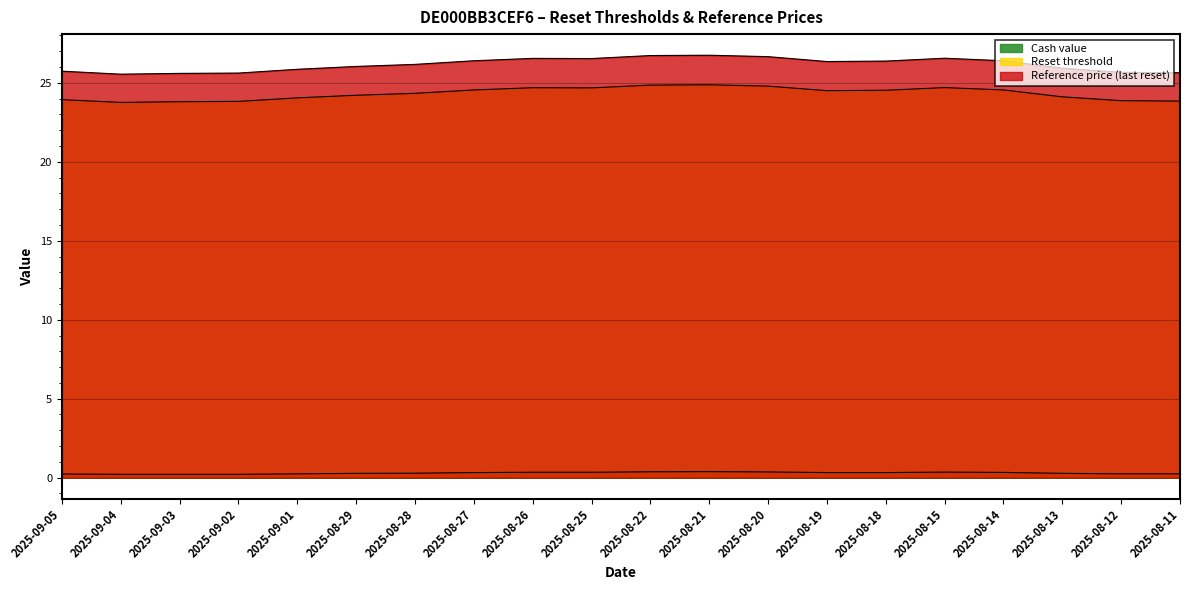

List the labels in order of Reset threshold value, largest first.

2025-08-21, 2025-08-22, 2025-08-20, 2025-08-15, 2025-08-26, 2025-08-25, 2025-08-27, 2025-08-14, 2025-08-18, 2025-08-19, 2025-08-28, 2025-08-29, 2025-08-13, 2025-09-01, 2025-09-05, 2025-08-12, 2025-08-11, 2025-09-02, 2025-09-03, 2025-09-04